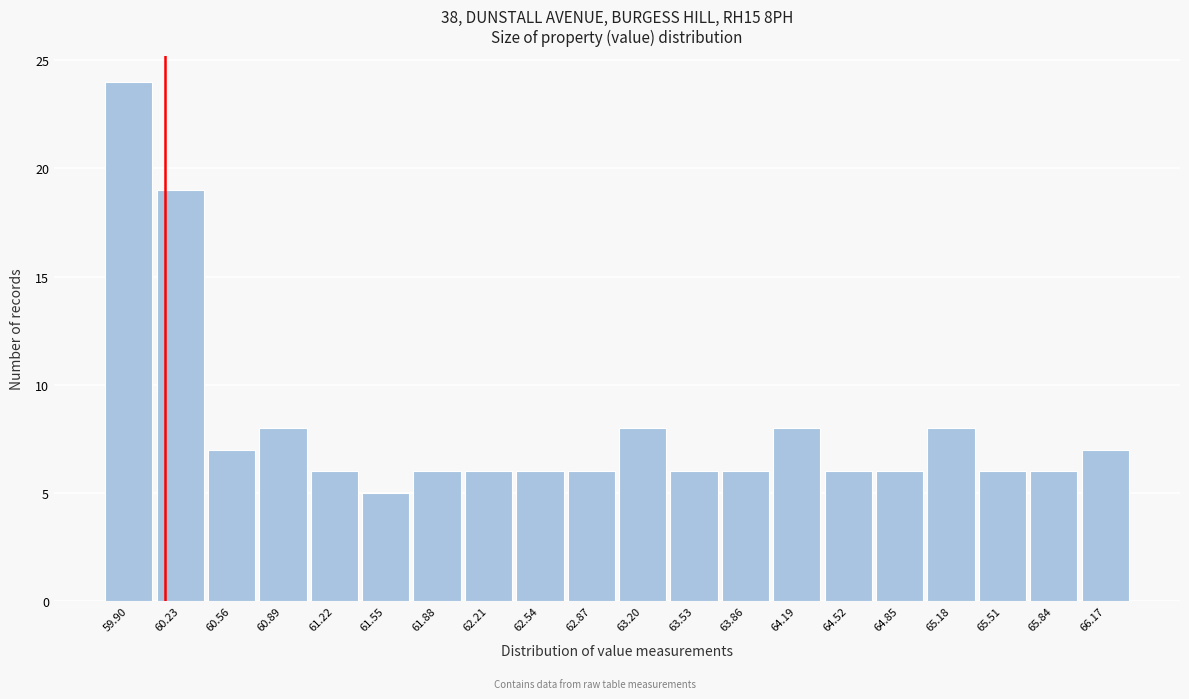

Reading left to right, extract all data points from this chart.

59.90=24	60.23=19	60.56=7	60.89=8	61.22=6	61.55=5	61.88=6	62.21=6	62.54=6	62.87=6	63.20=8	63.53=6	63.86=6	64.19=8	64.52=6	64.85=6	65.18=8	65.51=6	65.84=6	66.17=7